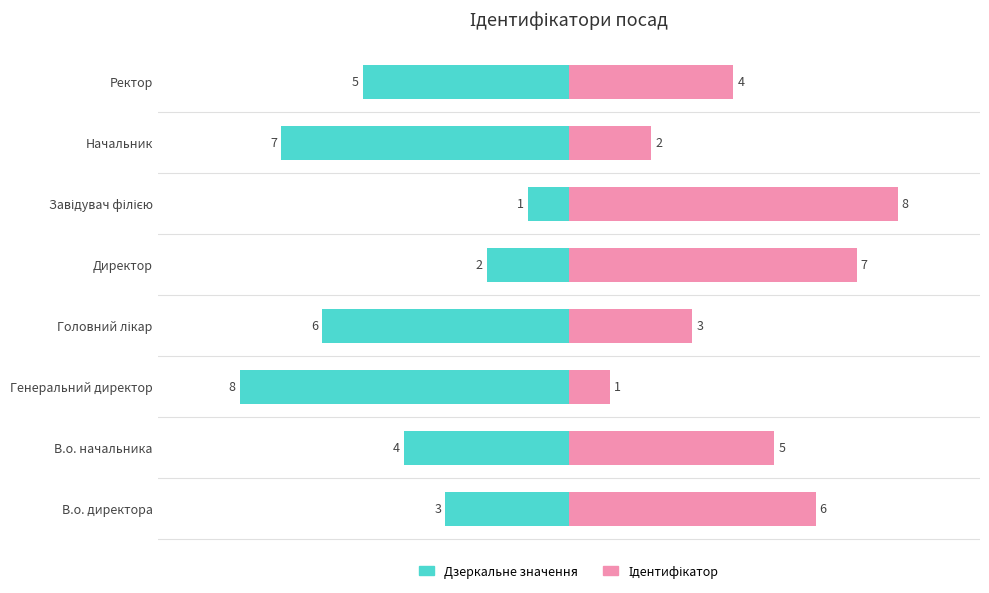

What is the difference between the maximum and minimum values?

7